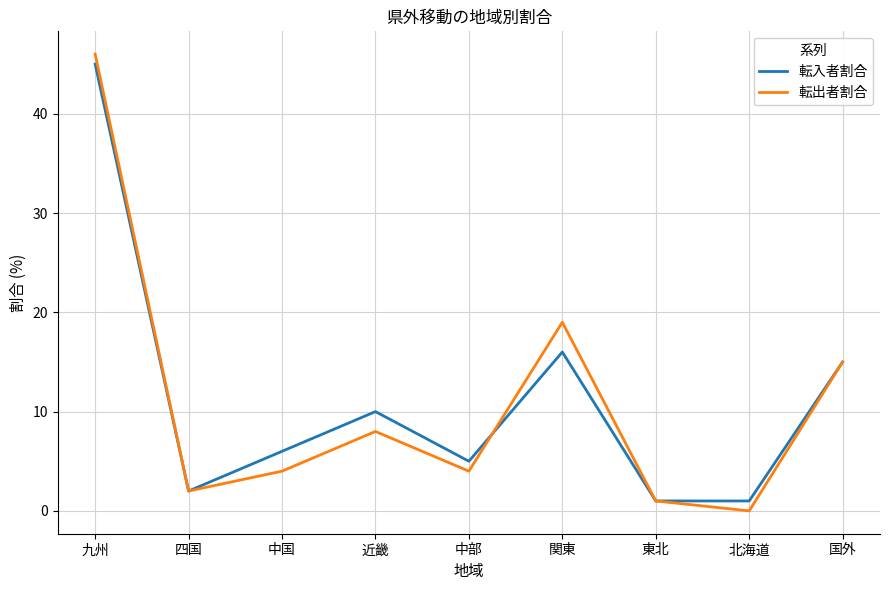

What position from the left is 近畿?

4